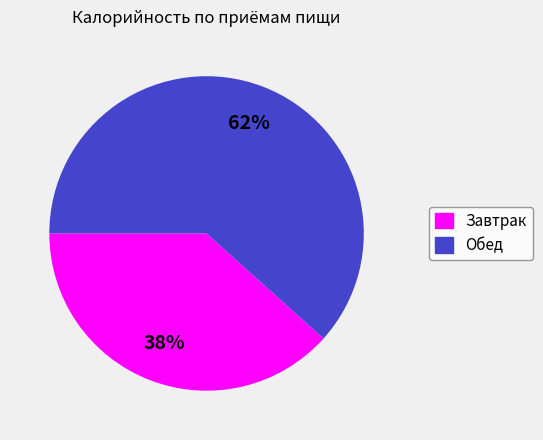

How many slices are in this pie chart?

2